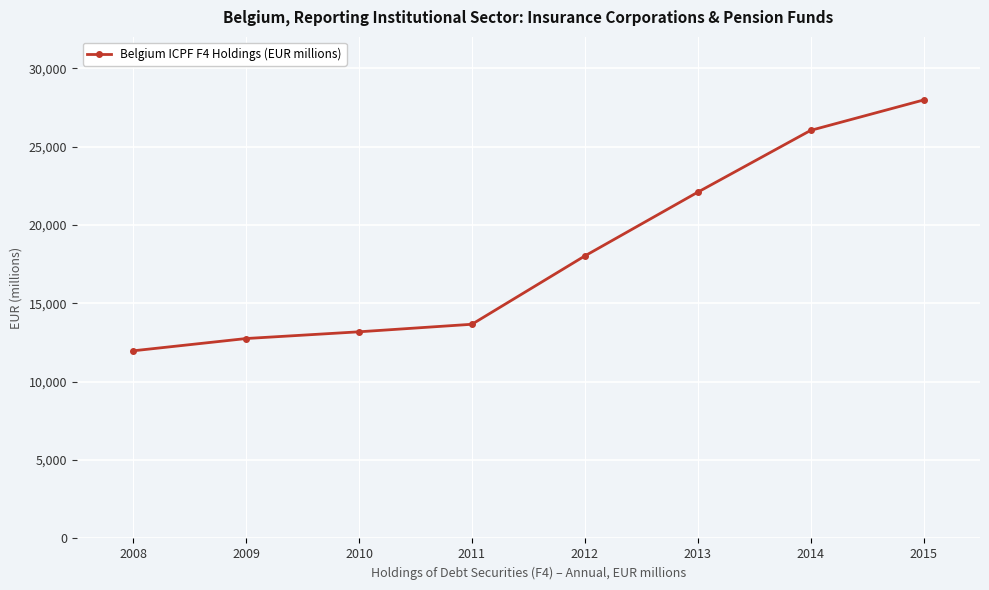

The value at 2014 is 26035.0. True or false?

True